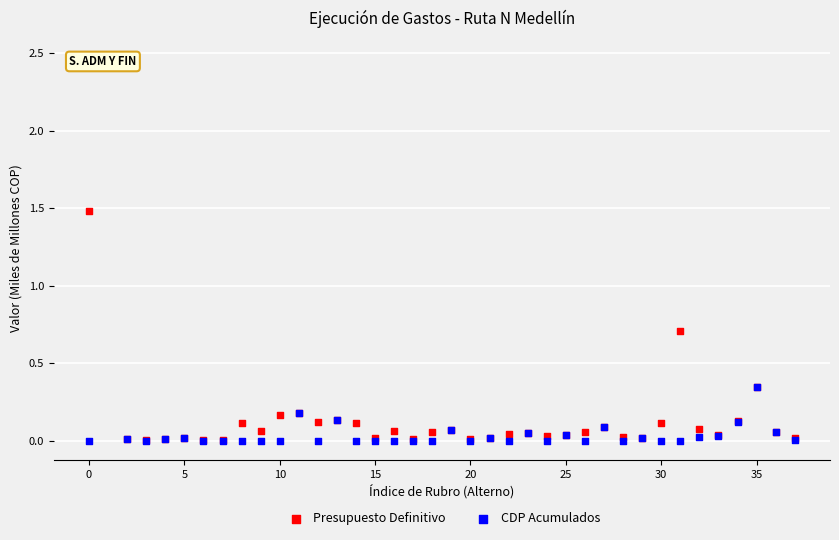

In the Presupuesto Definitivo series, what Y value is closest to 1?

0.7